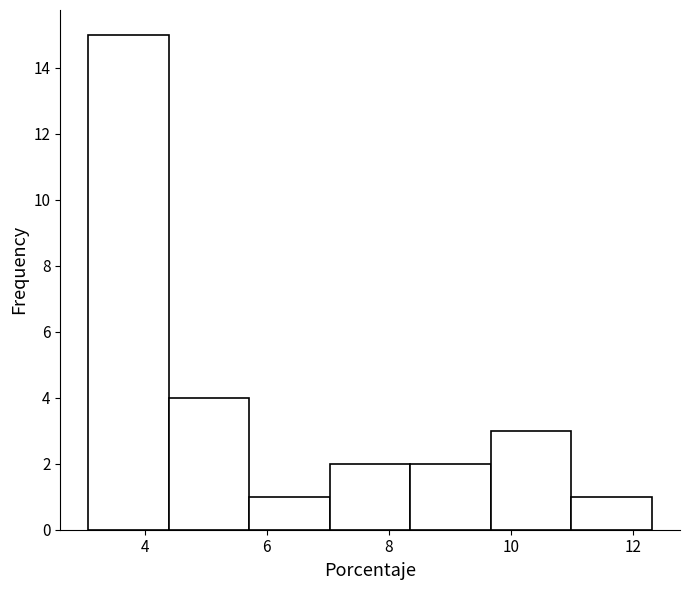

Reading left to right, list every bar in this chart as the range it spans on the x-axis followed by its height. Neither the bar edges nor the heights are printed on the chart, so give them approximately, as read against the axes.

3.0 to 4.4: 15
4.4 to 5.8: 4
5.8 to 7.0: 1
7.0 to 8.4: 2
8.4 to 9.6: 2
9.6 to 11.0: 3
11.0 to 12.4: 1